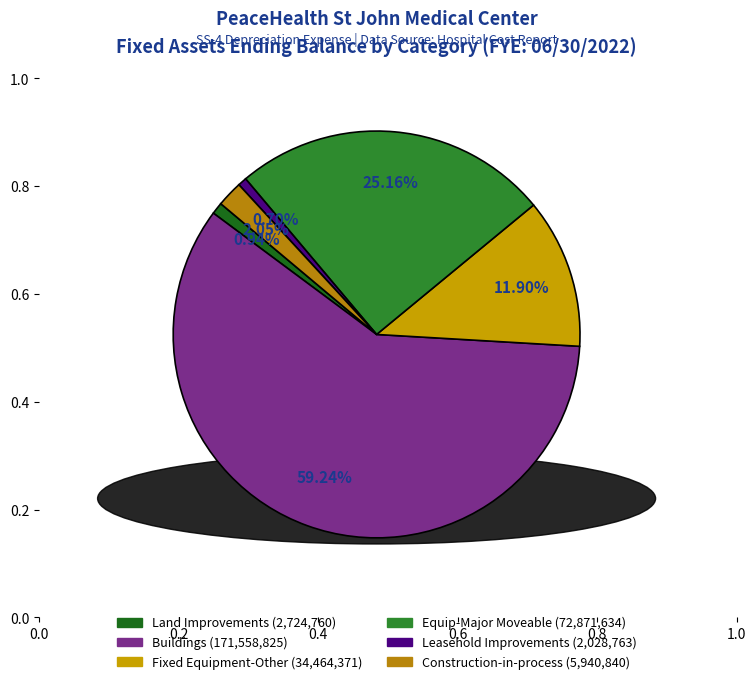

Which category has the biggest portion of the pie?

Buildings